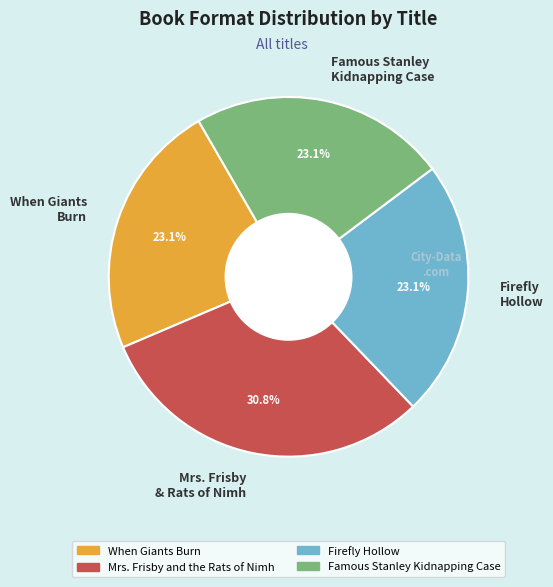

What is the ratio of the value at Famous Stanley Kidnapping Case to the value at Firefly Hollow?

1.0